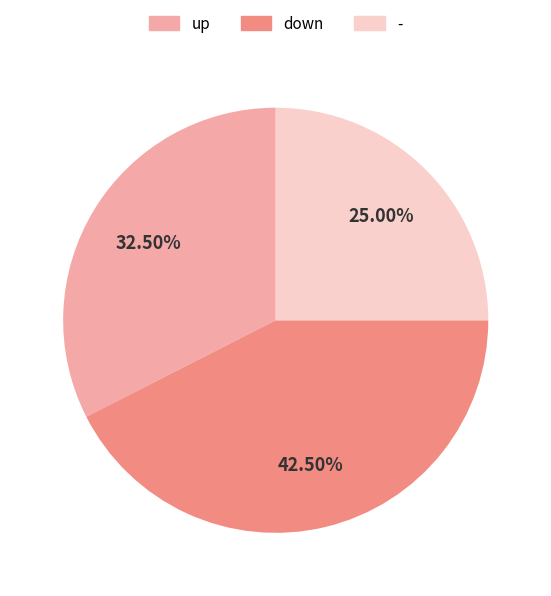

Rank the categories by value from highest to lowest.

down, up, -